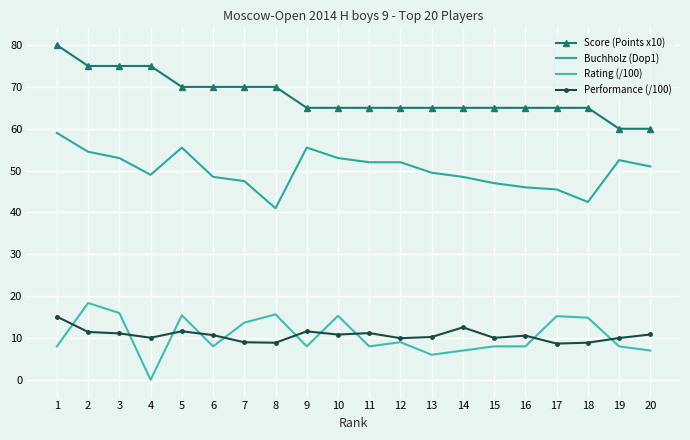

The value of Rating (/100) at 11 is 8.0. True or false?

True